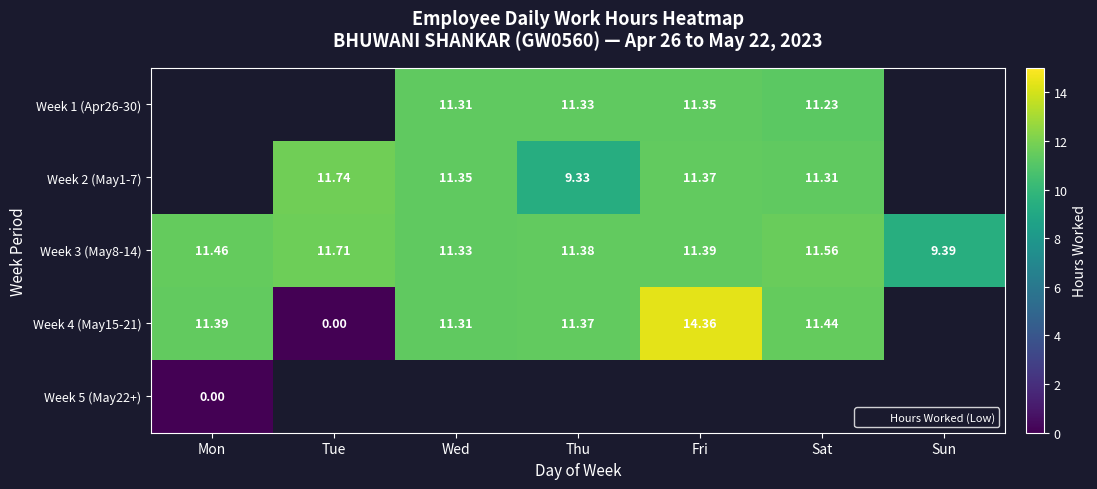

How many values in the Week 2 (May1-7) series are below 11?

1